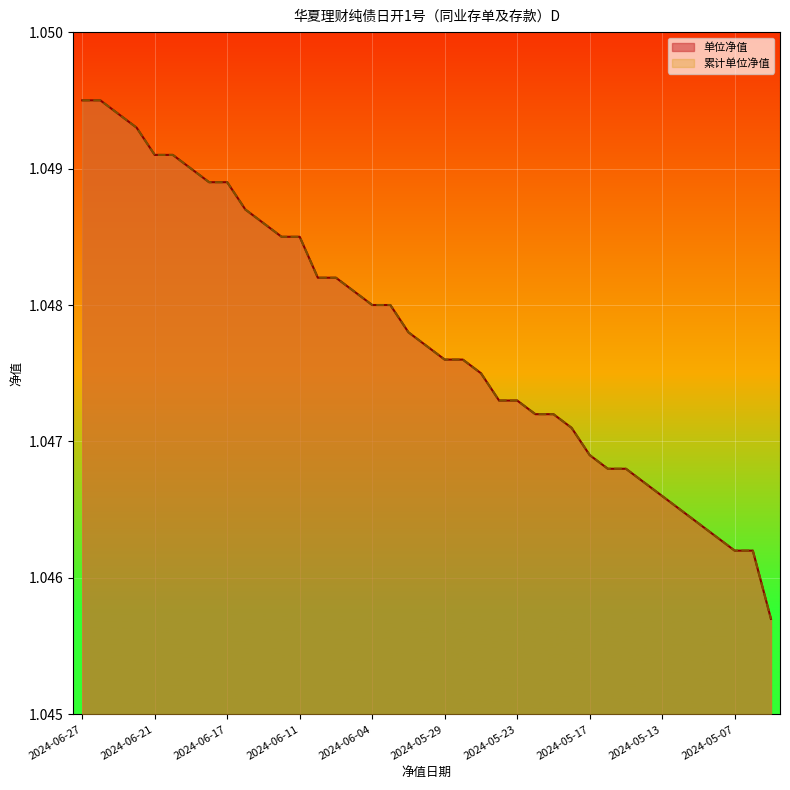

True or false: 单位净值 and 累计单位净值 intersect in this chart.

False